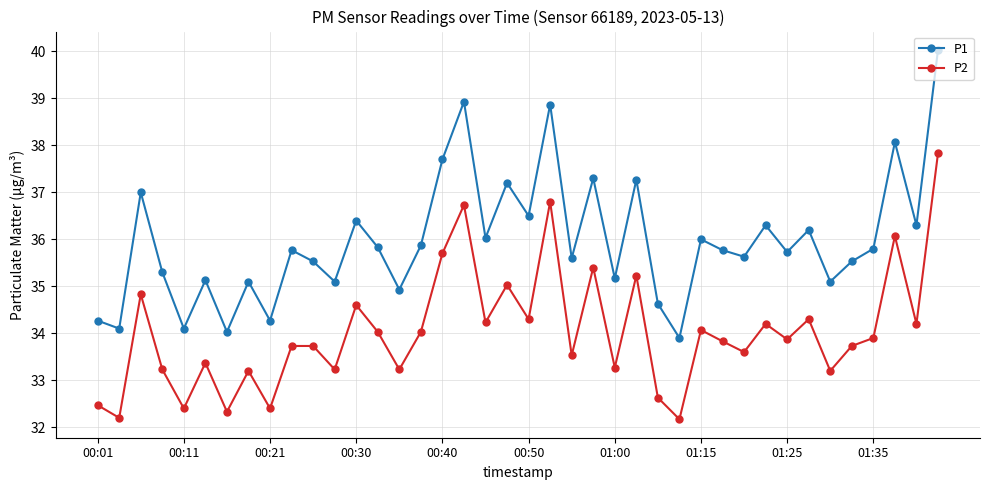

Which series has the widest spread of values?

P1